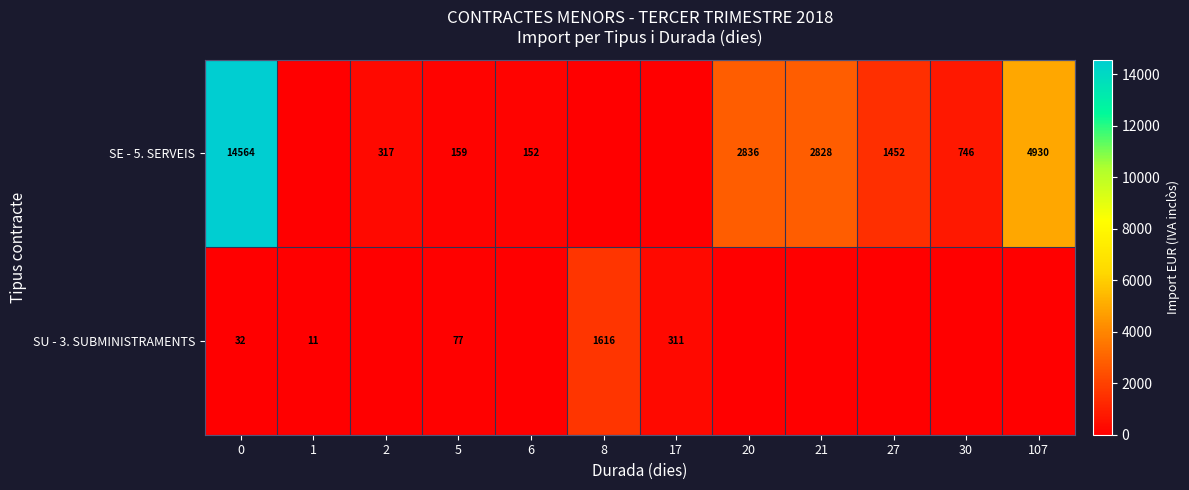

What is the total value across all series at 5?

236